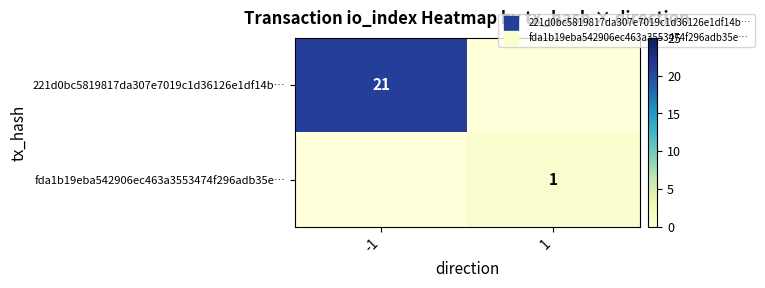

List the labels in order of fda1b19eba542906ec463a3553474f296adb35e… value, largest first.

1, -1